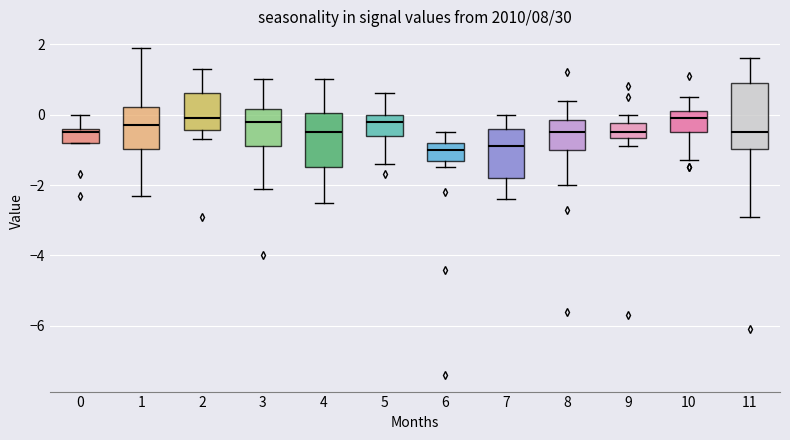

Reading left to right, read every box against the y-axis: the position of its median line, the range the box covers, and the ends of its whiskers. The values are not printed on the chart, so give them approximately, as read against the axis.

0: median -0.4 (just below the box's upper edge), box -0.8 to -0.4, whiskers -0.8 to 0.0
1: median -0.2, box -1.0 to 0.2, whiskers -2.2 to 2.0
2: median 0.0, box -0.4 to 0.6, whiskers -0.6 to 1.4
3: median -0.2, box -0.8 to 0.2, whiskers -2.0 to 1.0
4: median -0.4, box -1.4 to 0.0, whiskers -2.4 to 1.0
5: median -0.2, box -0.6 to 0.0, whiskers -1.4 to 0.6
6: median -1.0, box -1.4 to -0.8, whiskers -1.4 (just below the box's lower edge) to -0.4
7: median -0.8, box -1.8 to -0.4, whiskers -2.4 to 0.0
8: median -0.4, box -1.0 to -0.2, whiskers -2.0 to 0.4
9: median -0.4, box -0.6 to -0.2, whiskers -0.8 to 0.0
10: median 0.0, box -0.4 to 0.2, whiskers -1.2 to 0.6
11: median -0.4, box -1.0 to 1.0, whiskers -2.8 to 1.6